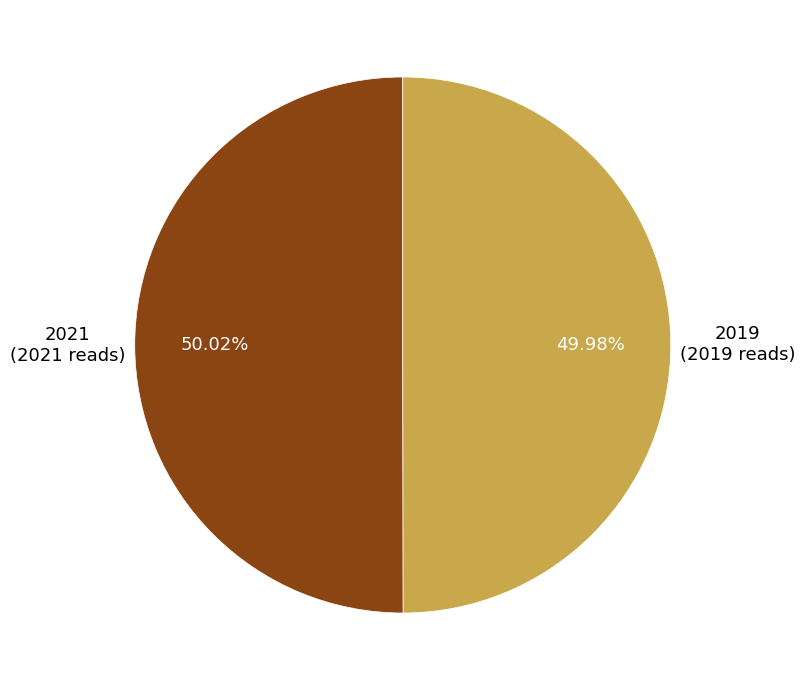

Does any single category account for the majority?

Yes